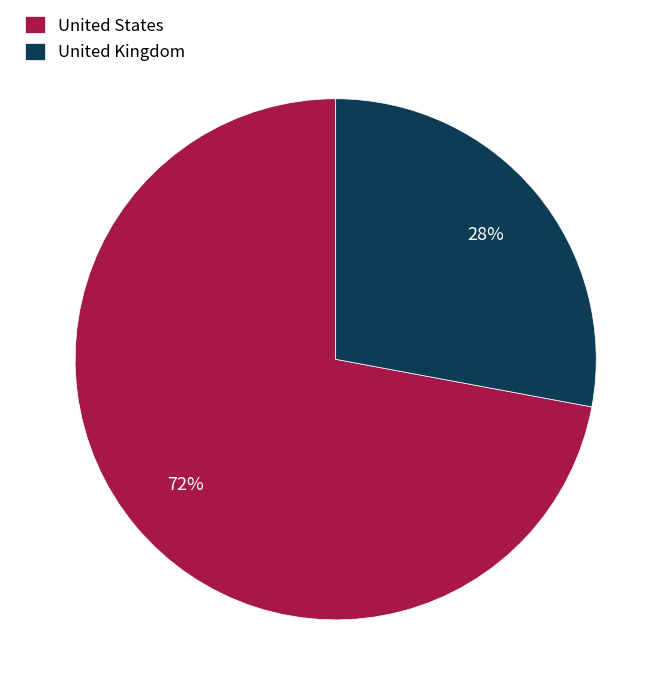

Rank the categories by value from lowest to highest.

United Kingdom, United States